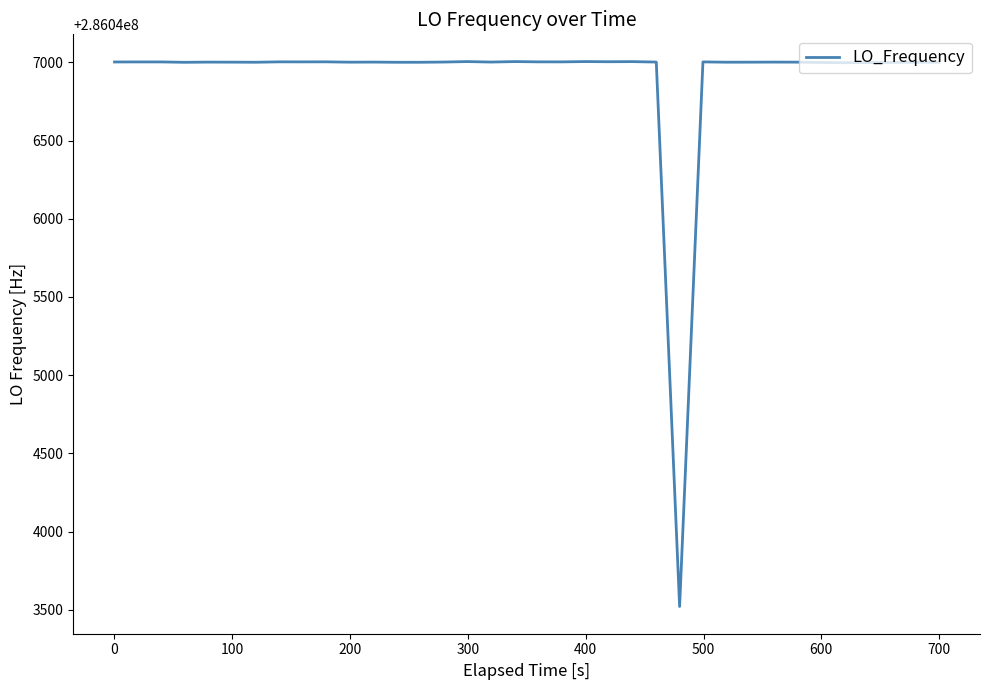

What is the maximum value shown in the chart?

286047004.4